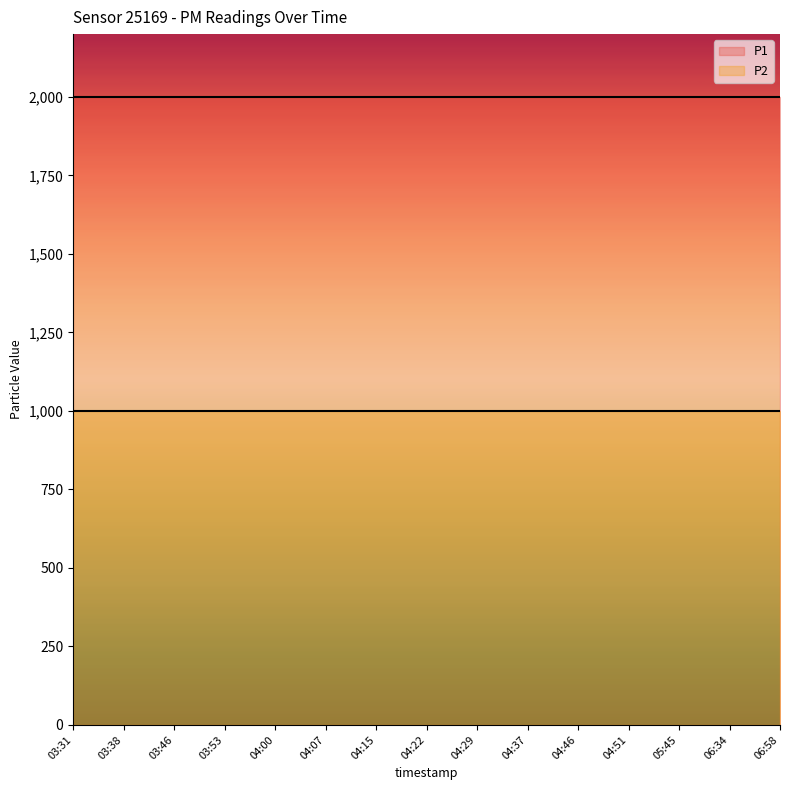

Which series has the widest spread of values?

P1